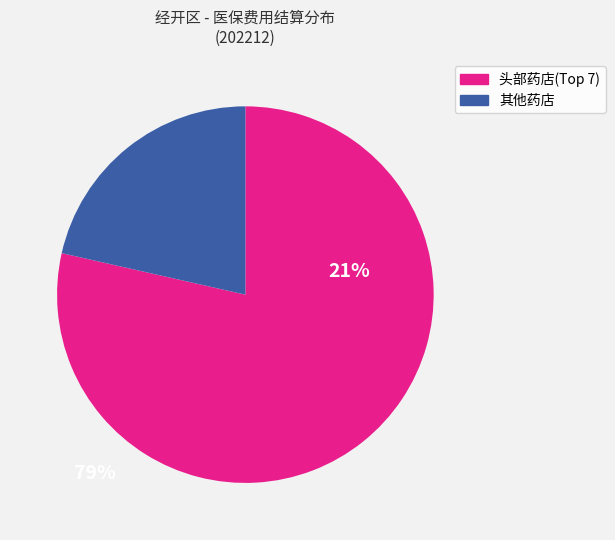

Does any single category account for the majority?

Yes